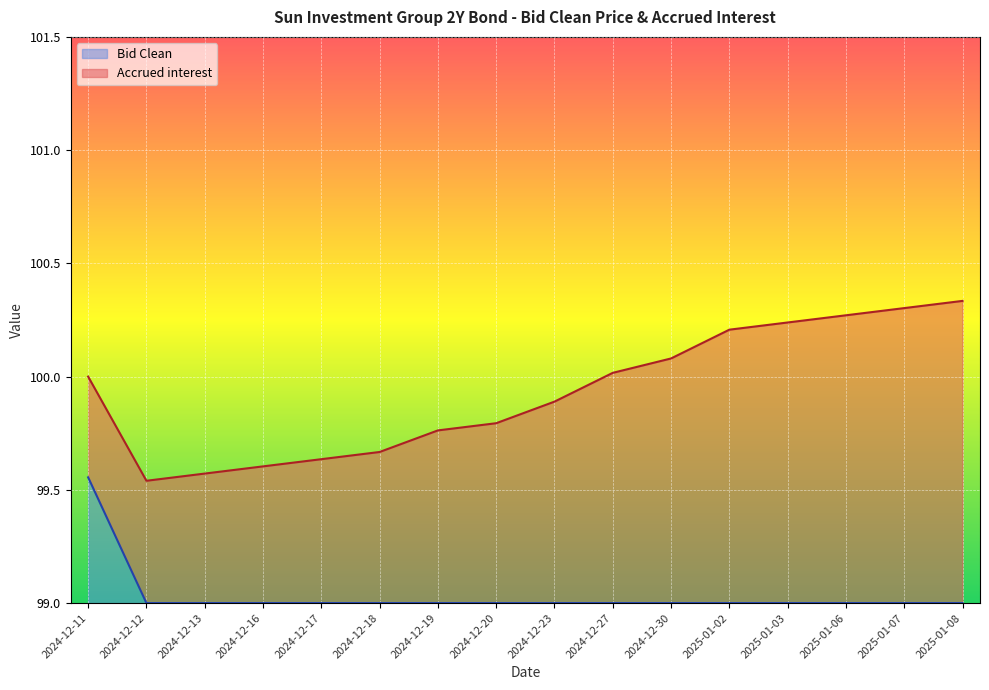

Reading left to right, extract all data points from this chart.

2024-12-11=99.6	2024-12-12=99.0	2024-12-13=99.0	2024-12-16=99.0	2024-12-17=99.0	2024-12-18=99.0	2024-12-19=99.0	2024-12-20=99.0	2024-12-23=99.0	2024-12-27=99.0	2024-12-30=99.0	2025-01-02=99.0	2025-01-03=99.0	2025-01-06=99.0	2025-01-07=99.0	2025-01-08=99.0